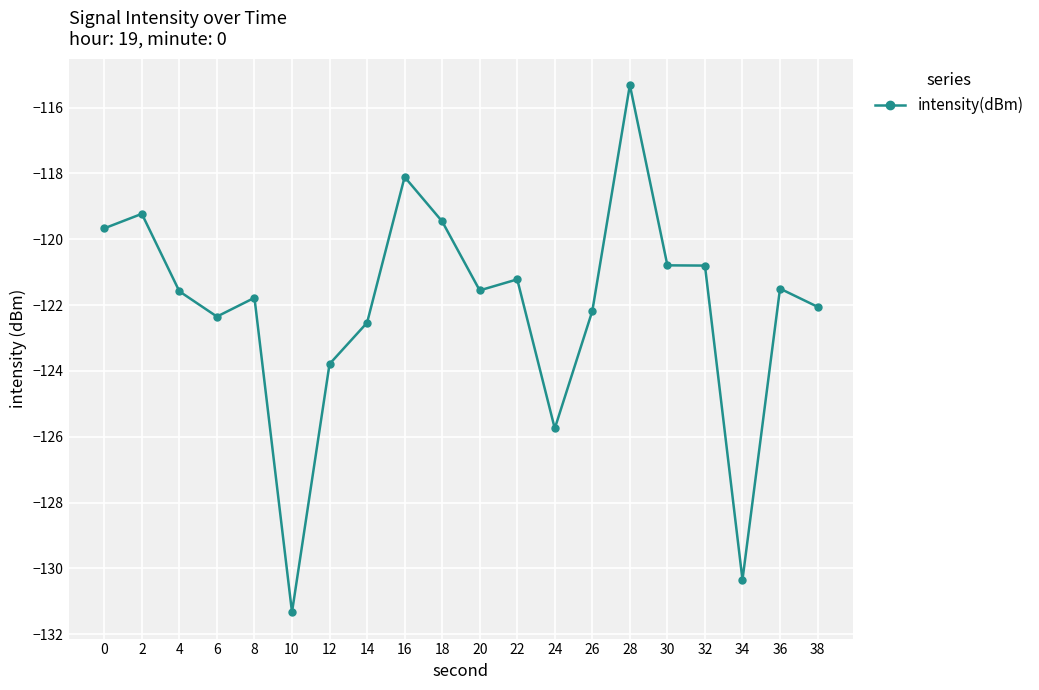

What is the value of the 12th point from the left?

-121.2